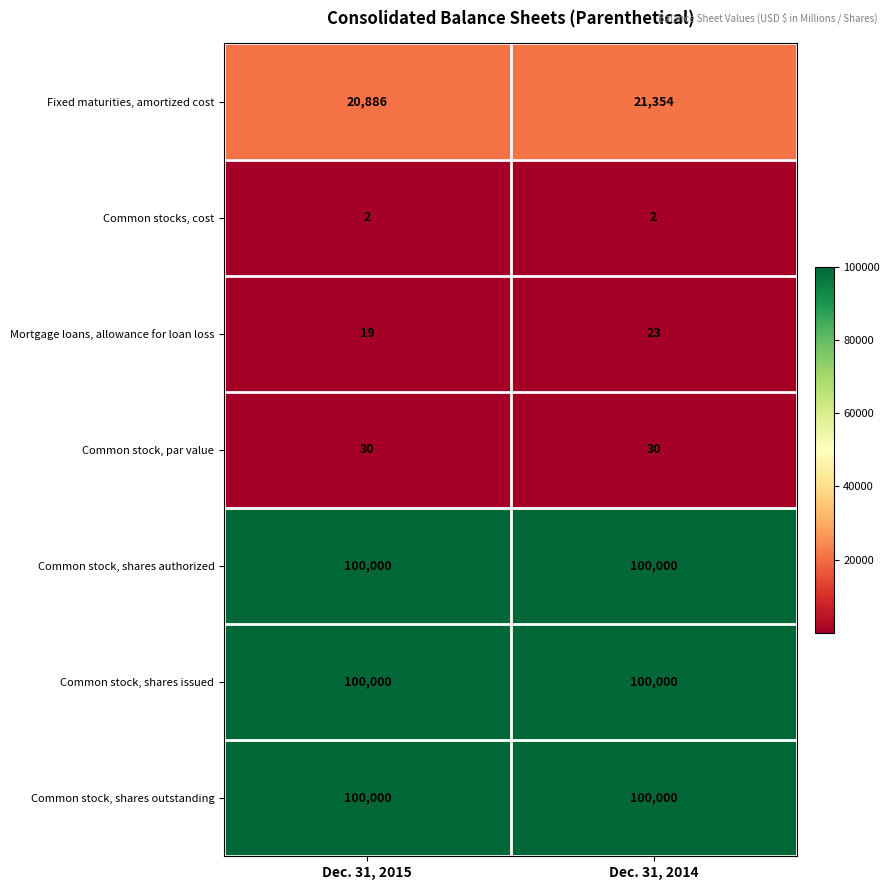

Which series has the largest range (max minus min)?

Fixed maturities, amortized cost